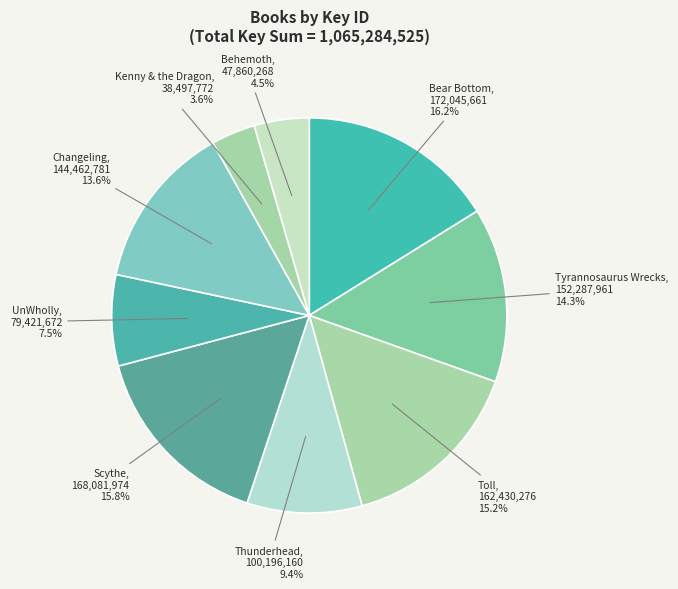

To the nearest percent, what is the average slice percentage?

11%